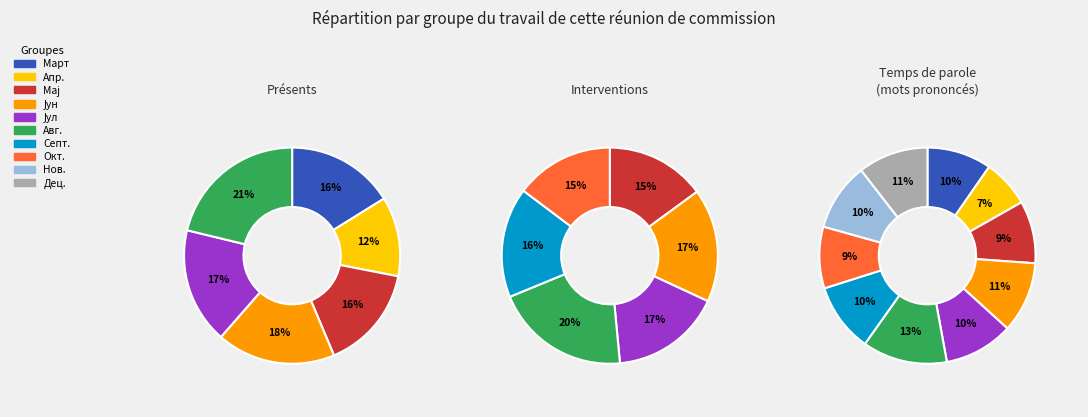

To the nearest percent, what percentage of the pie is Септ.?

10%